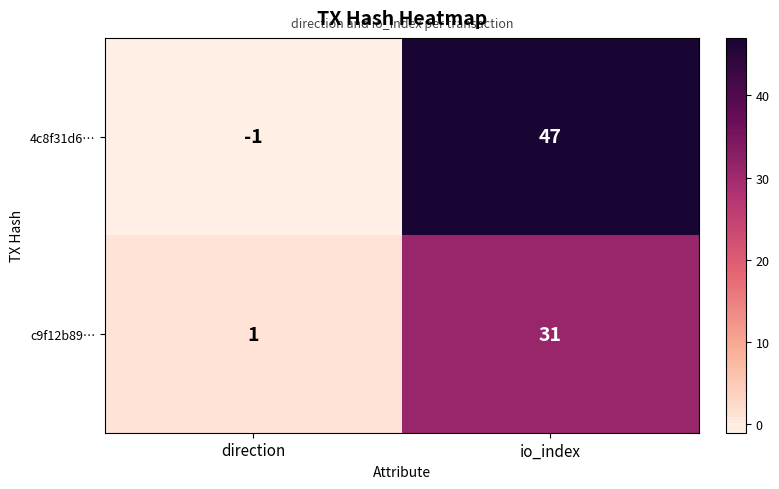

Which series has the largest range (max minus min)?

4c8f31d6…